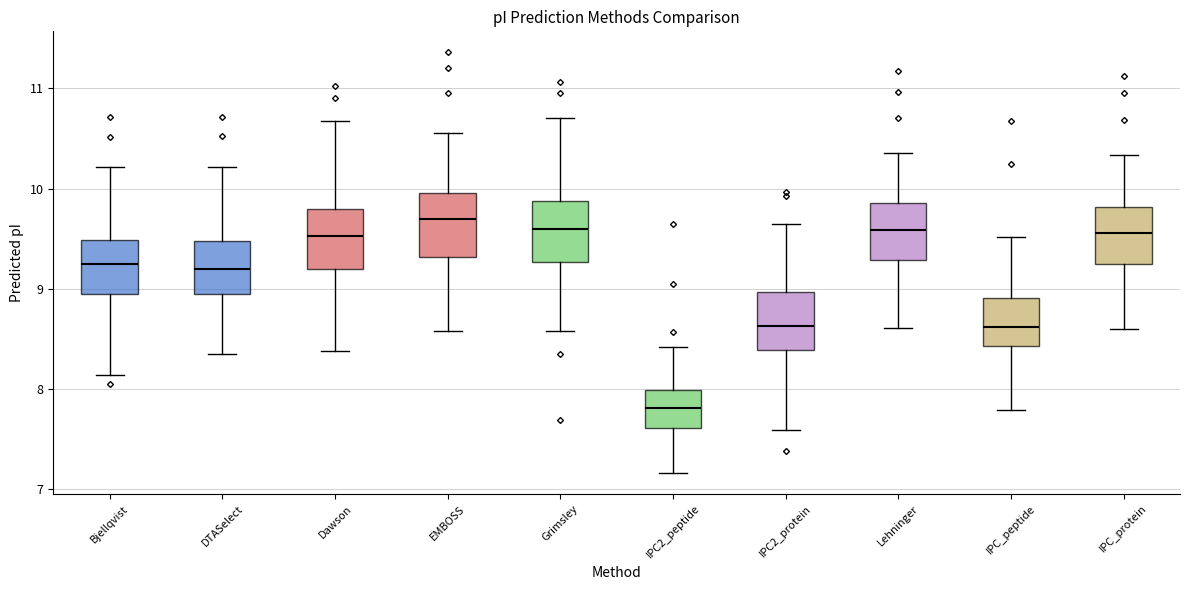

Which box has the lowest median line?

IPC2_peptide